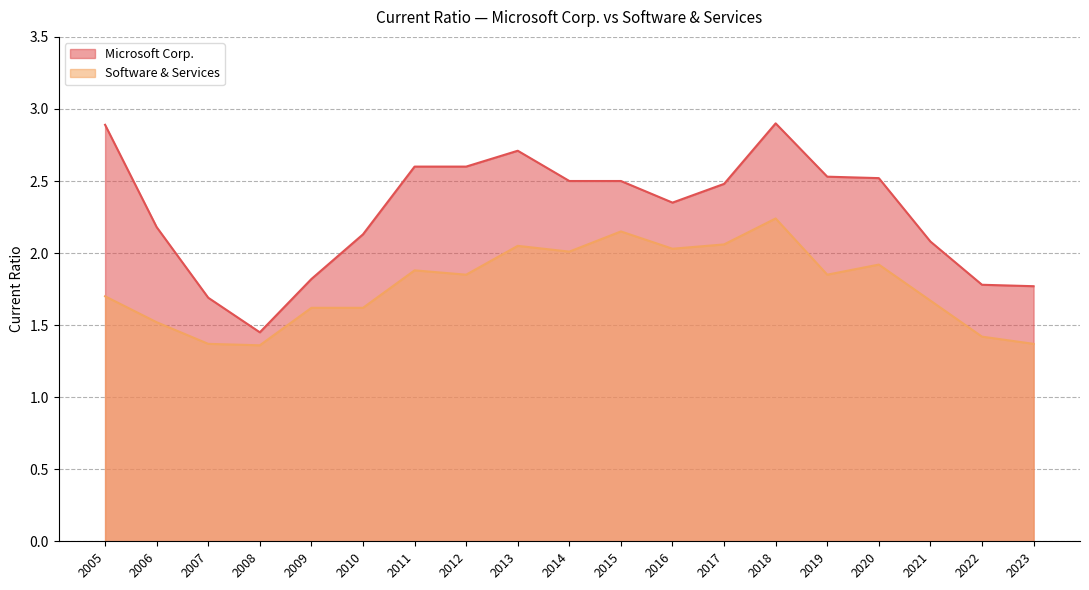

The value of Software & Services at 2020 is 0.8. True or false?

False